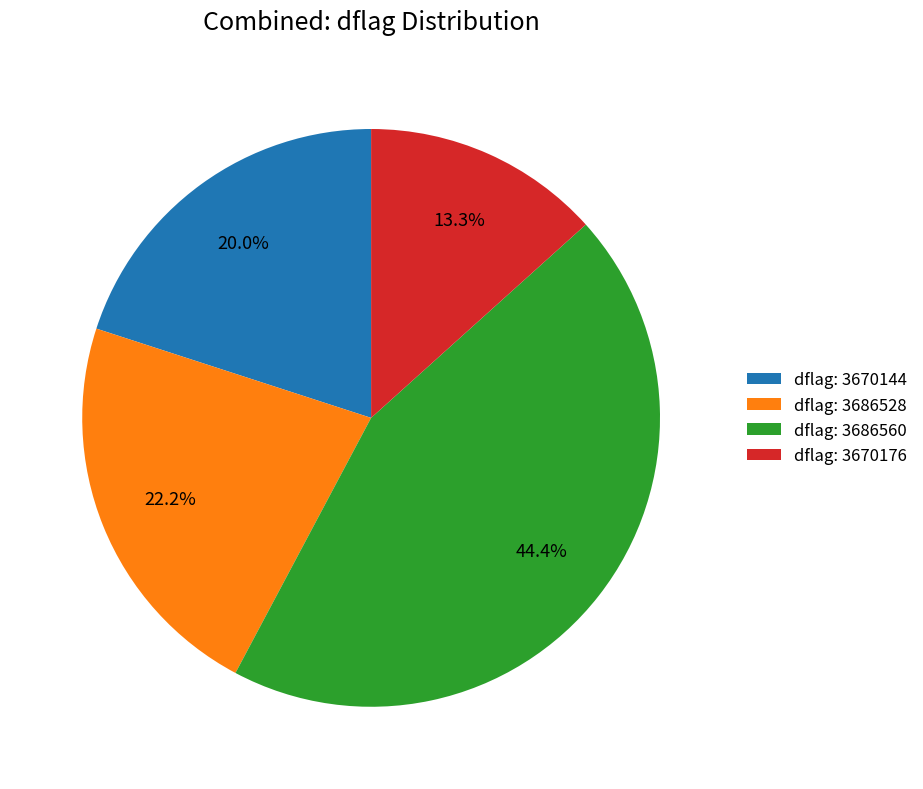

Which slice is the smallest?

dflag: 3670176